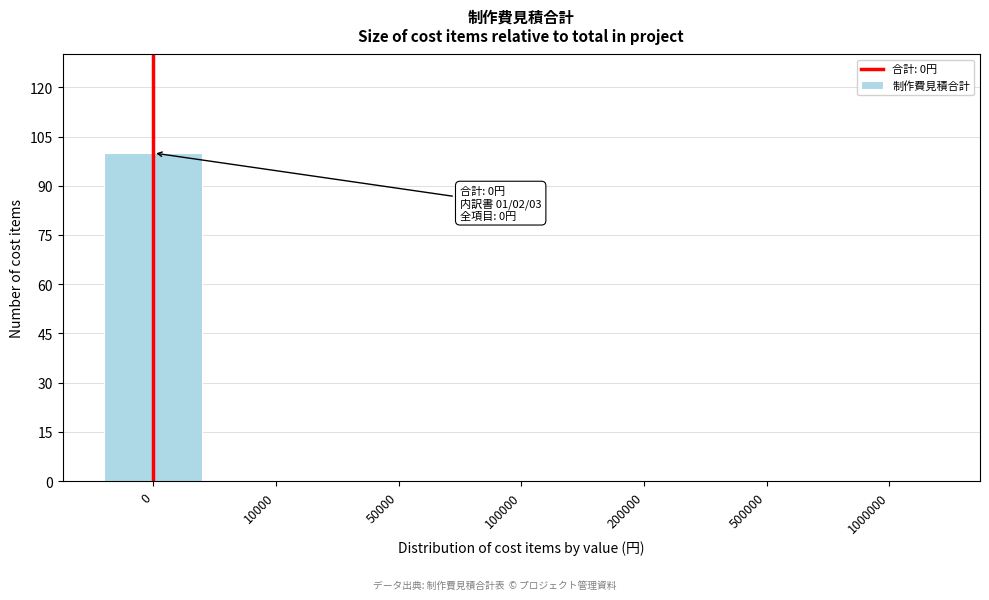

Reading left to right, extract all data points from this chart.

0=100	10000=0	50000=0	100000=0	200000=0	500000=0	1000000=0